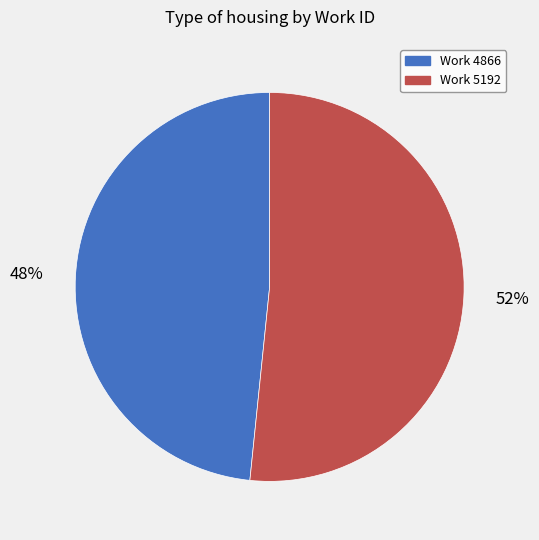

To the nearest percent, what is the average slice percentage?

50%